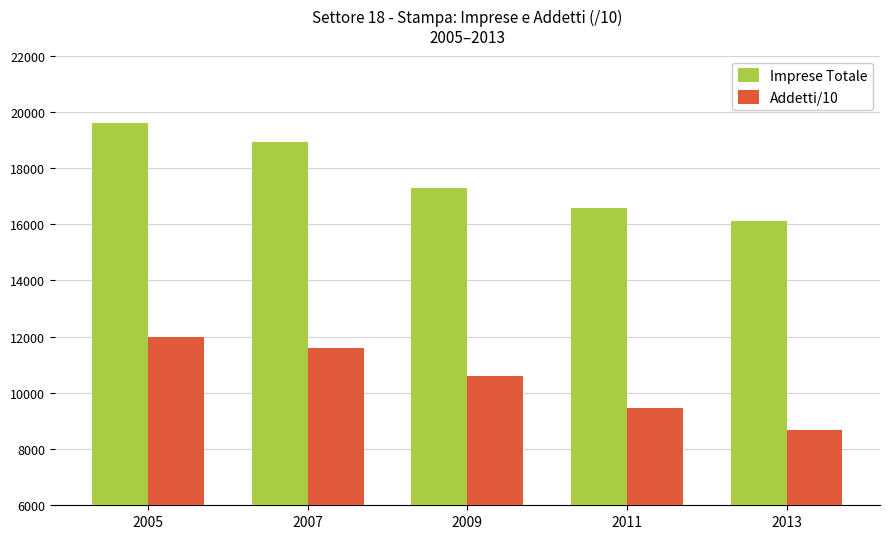

Read the Addetti/10 value at 2005.

11986